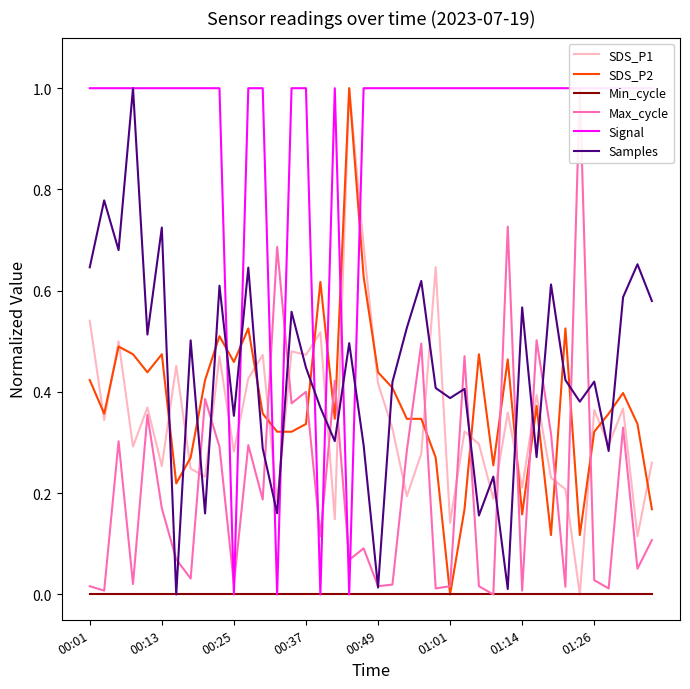

How many interior local peaks does the Max_cycle series have?

14